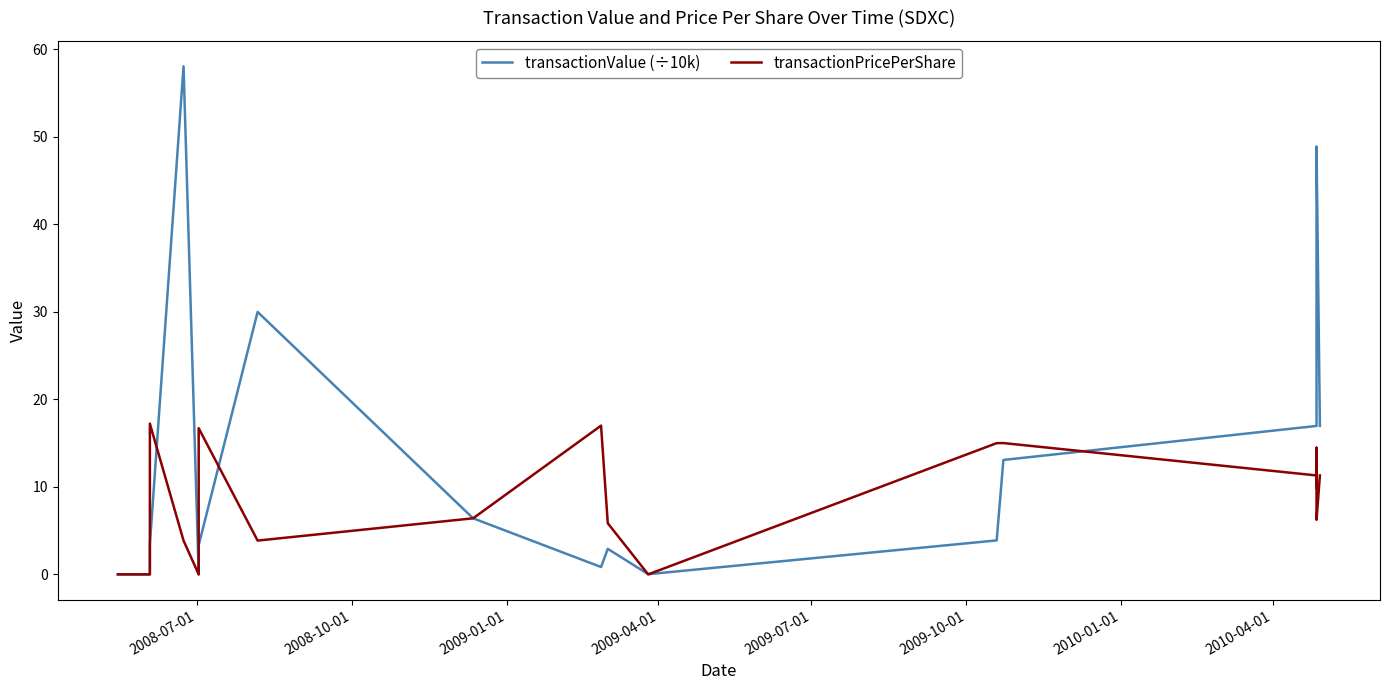

Does the chart have visible grid lines?

No